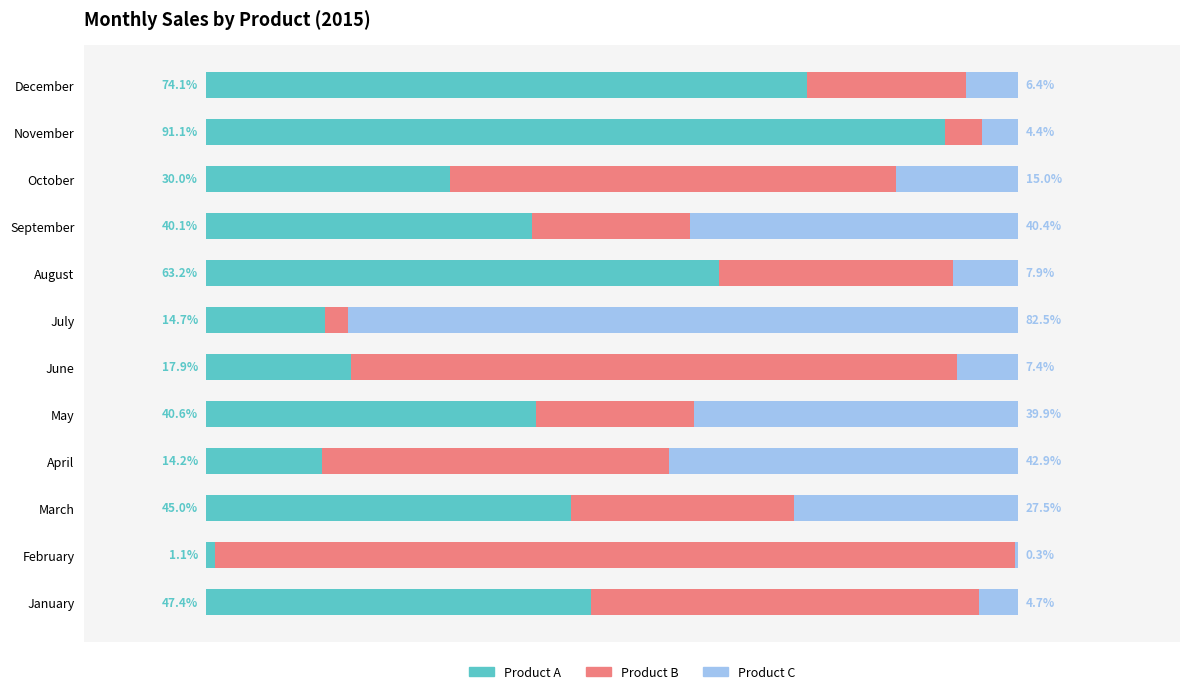

At which label is Product A closest to 46?

March